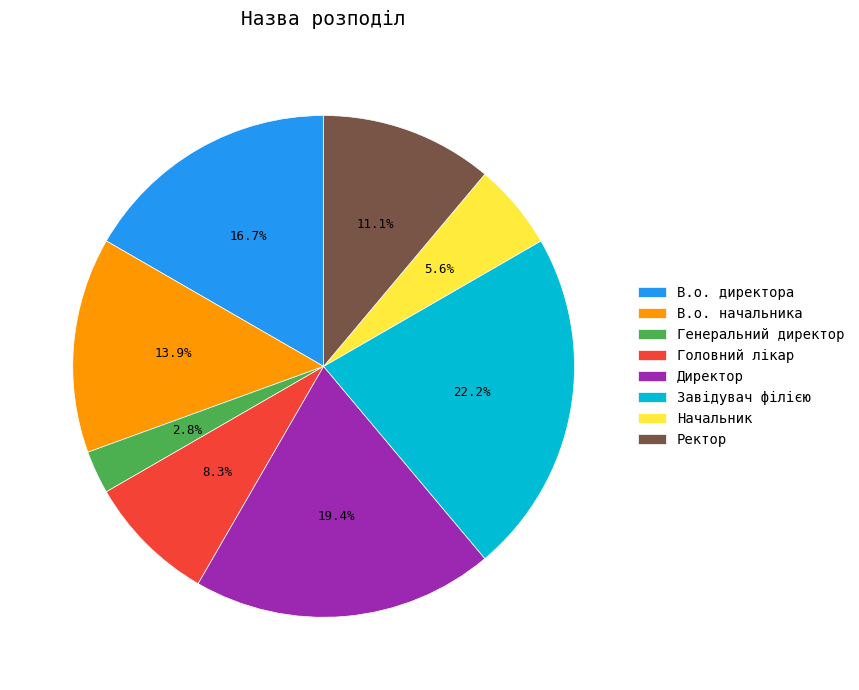

Between Завідувач філією and Генеральний директор, which is larger?

Завідувач філією